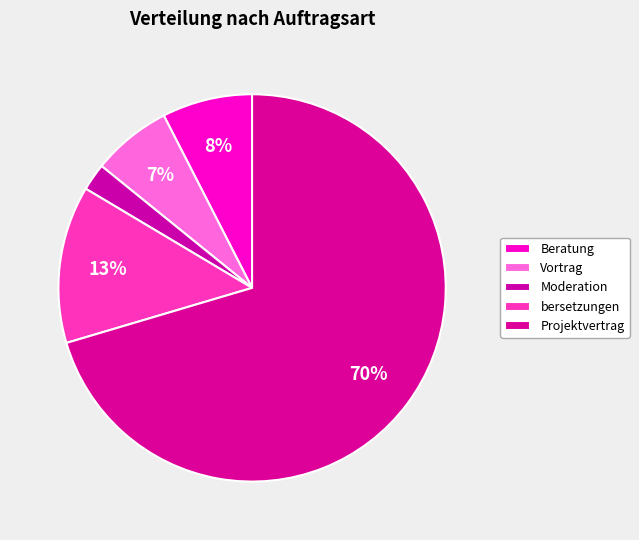

How many slices are in this pie chart?

5